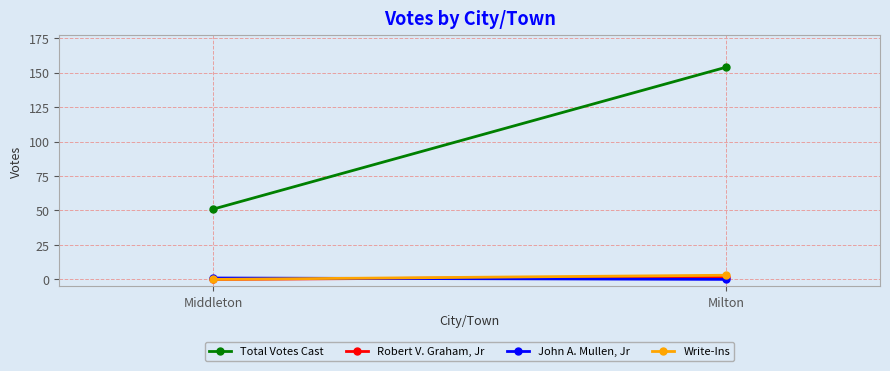

What is the highest value of the John A. Mullen, Jr series?

1